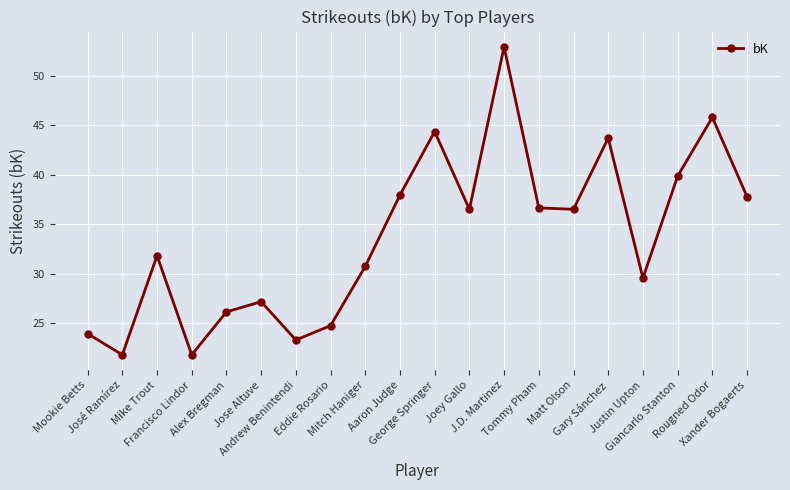

What is the value of the 10th point from the left?

38.0